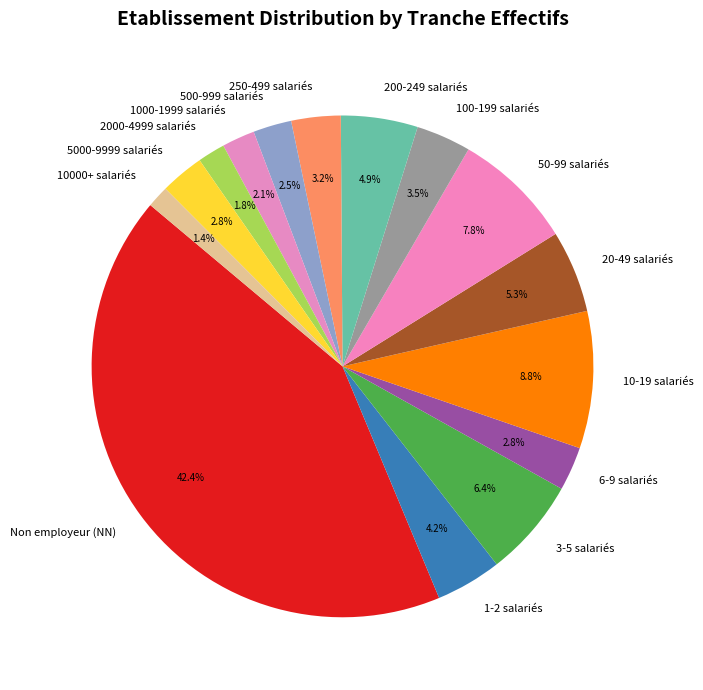

Is there a majority slice in this chart?

No